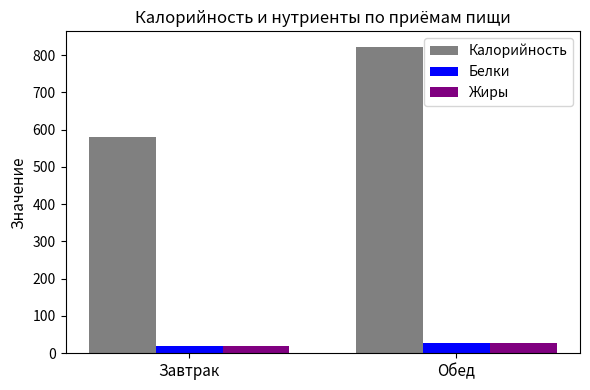

Is it true that Калорийность equals 291.6 at Обед?

False